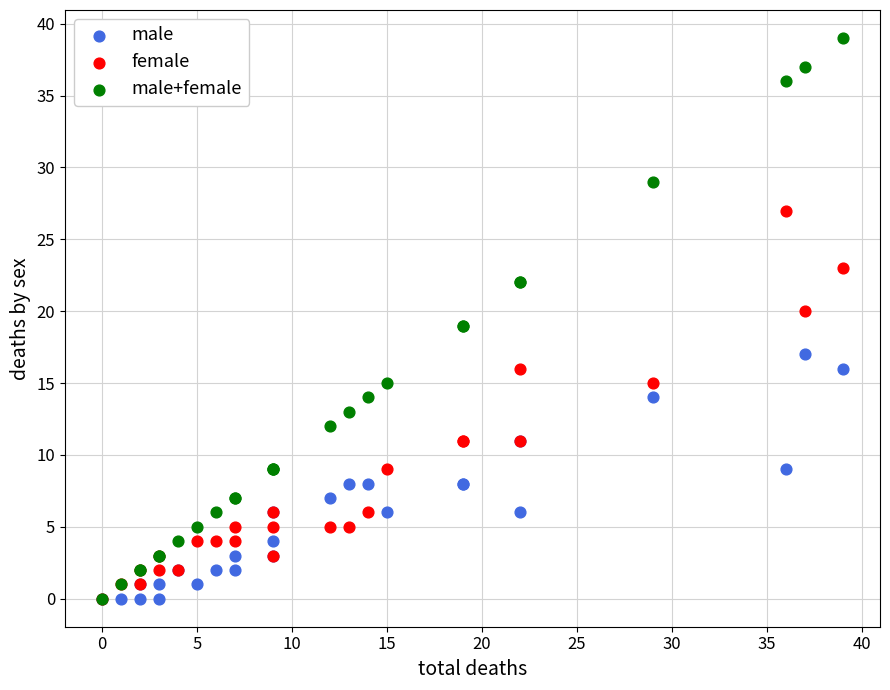

What are all the series names shown in the legend?

male, female, male+female